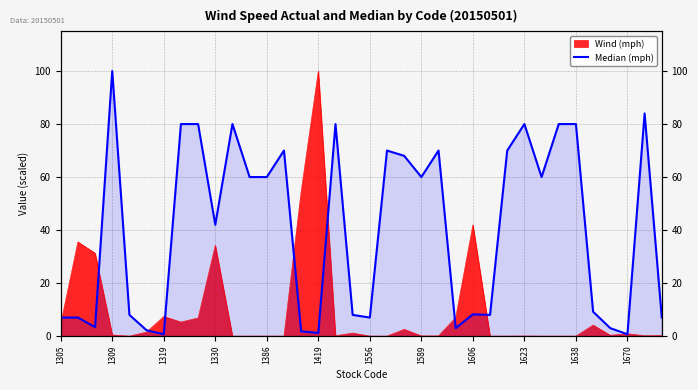

What is the value of the 17th point from the left?

80.0